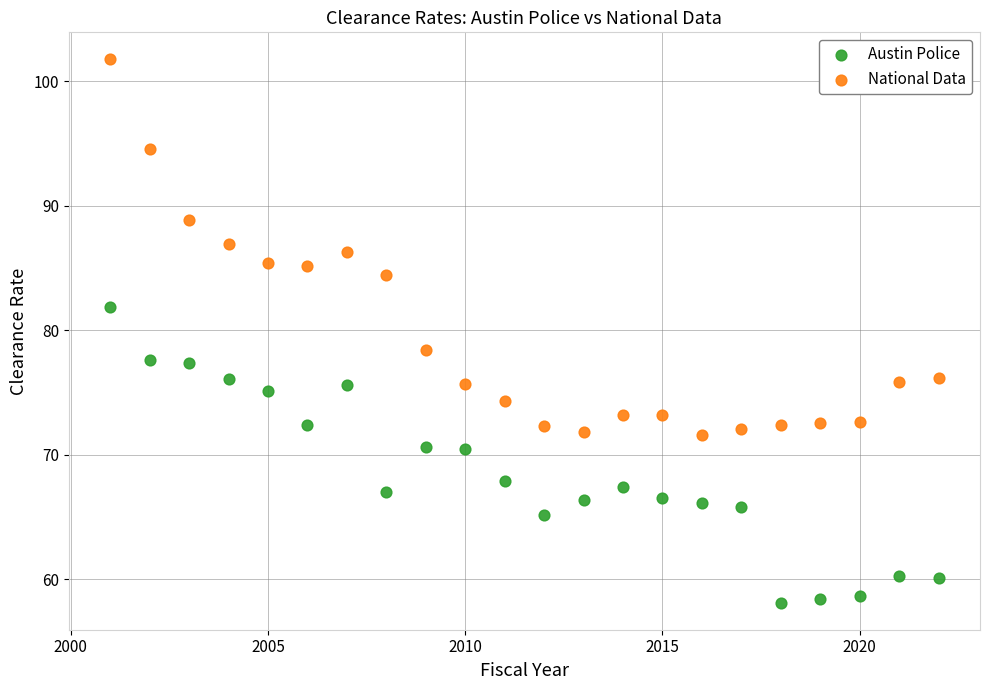

Which series reaches the maximum Y coordinate?

National Data